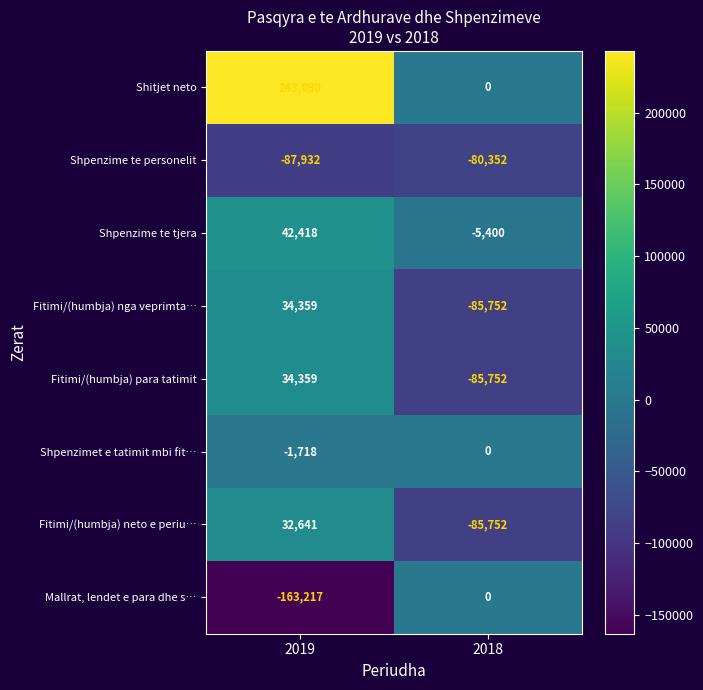

Which series has the largest range (max minus min)?

Shitjet neto